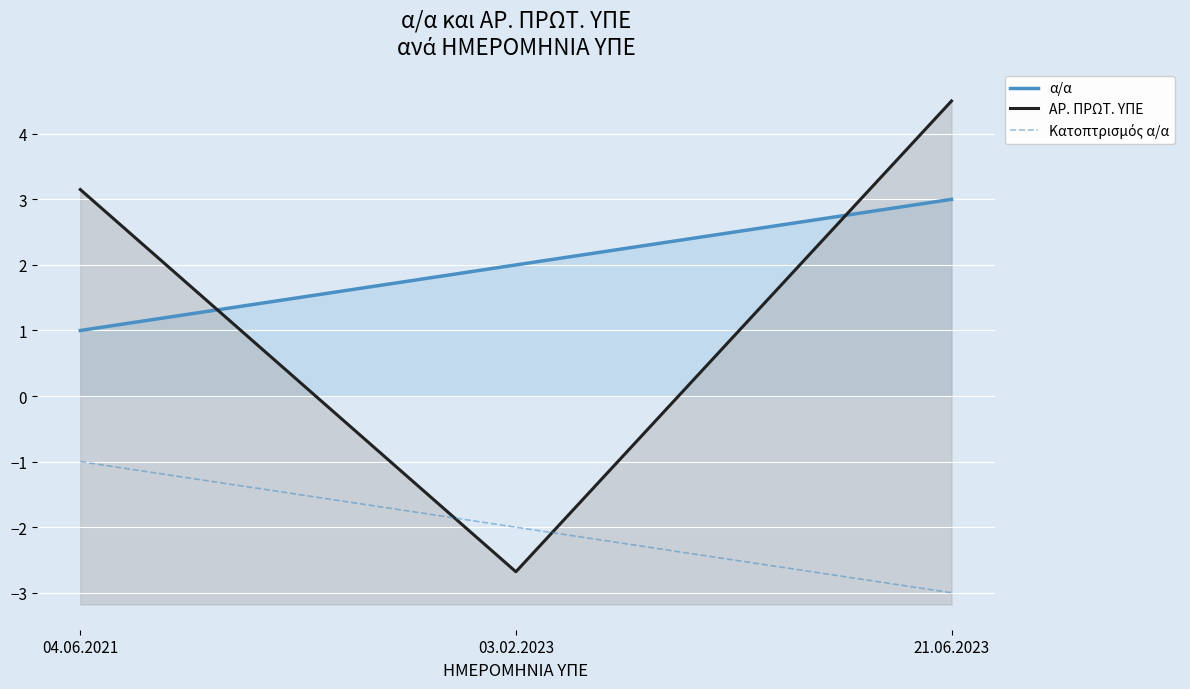

What is the label of the 1st point from the left?

04.06.2021